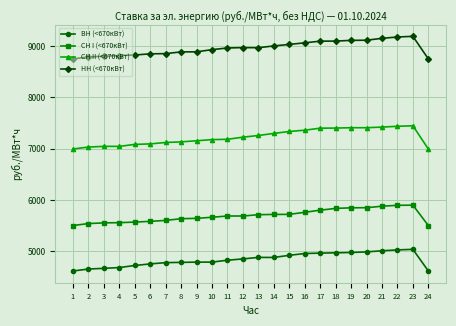

What is the difference between the highest and lowest values at 10?

4145.9